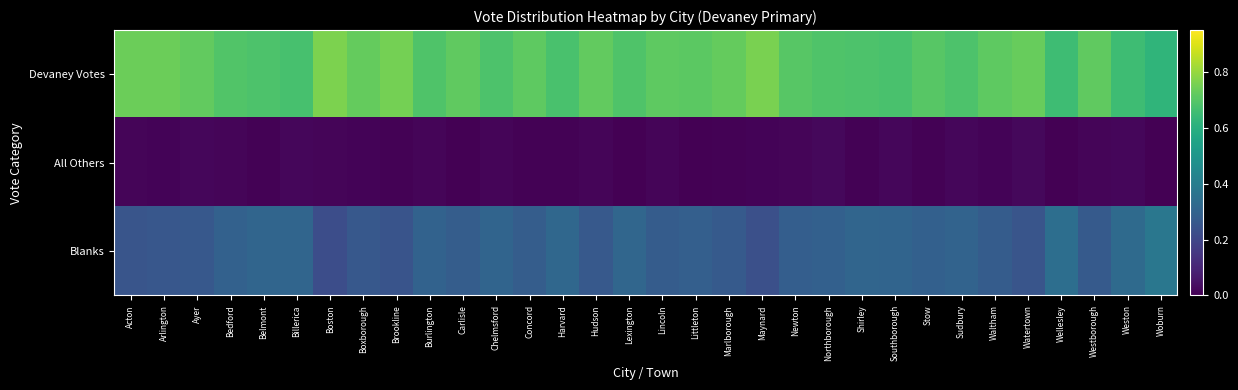

Which has a higher value, Chelmsford or Watertown?

Watertown